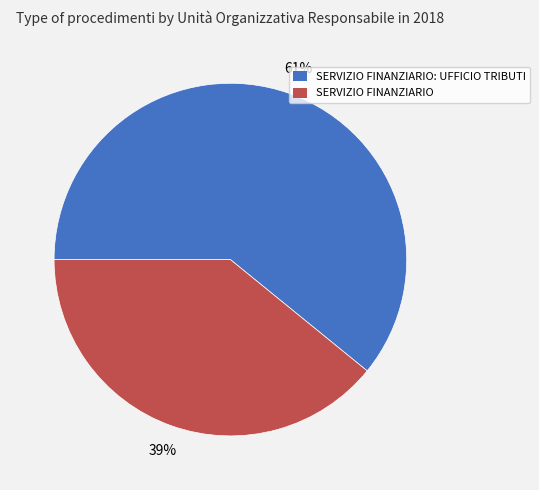

Do SERVIZIO FINANZIARIO: UFFICIO TRIBUTI and SERVIZIO FINANZIARIO together represent more than half of the pie?

Yes